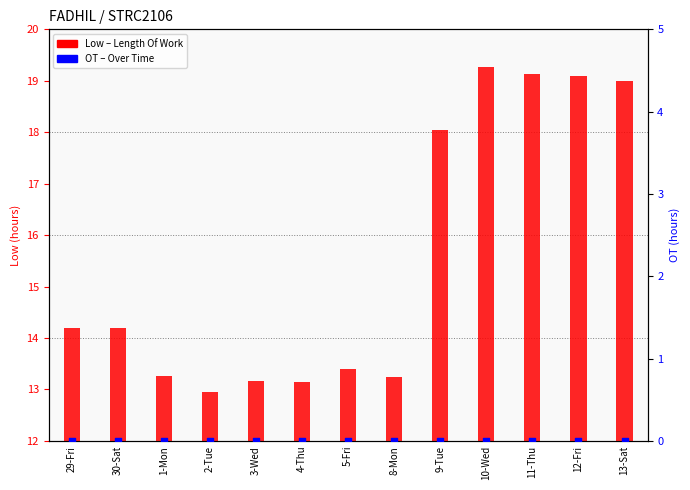

Which series contains the lowest Y value?

OT (over time)